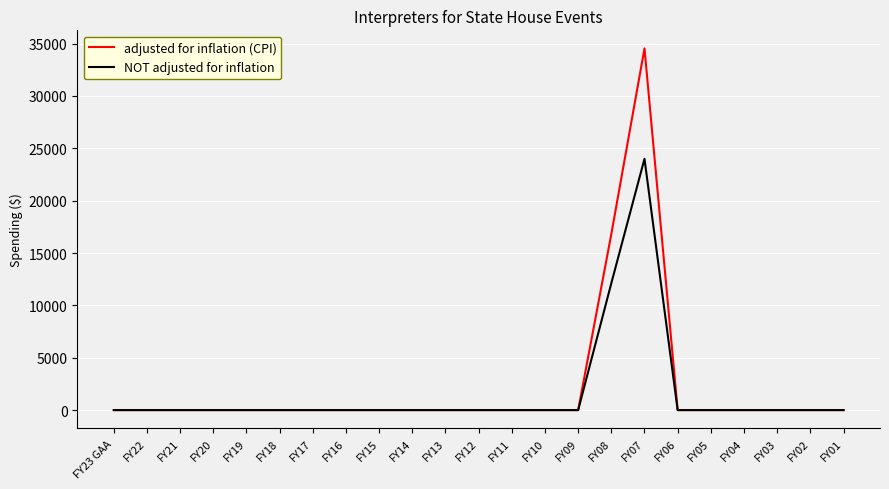

Is this an area chart (filled region under the line)?

No